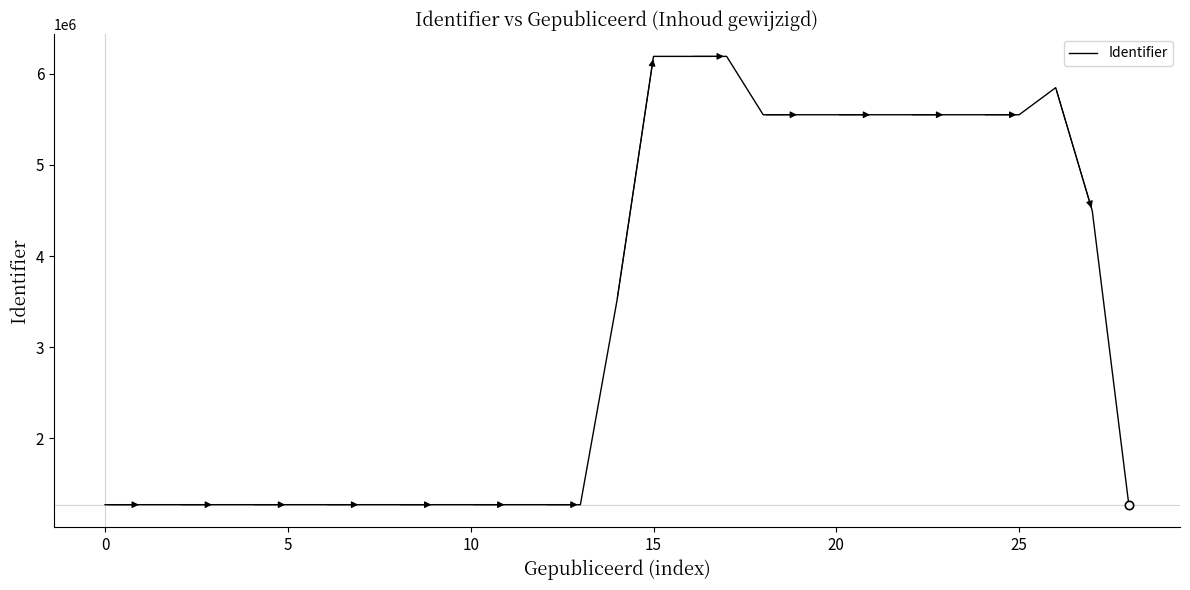

Does the chart display data point markers on the line(s)?

No